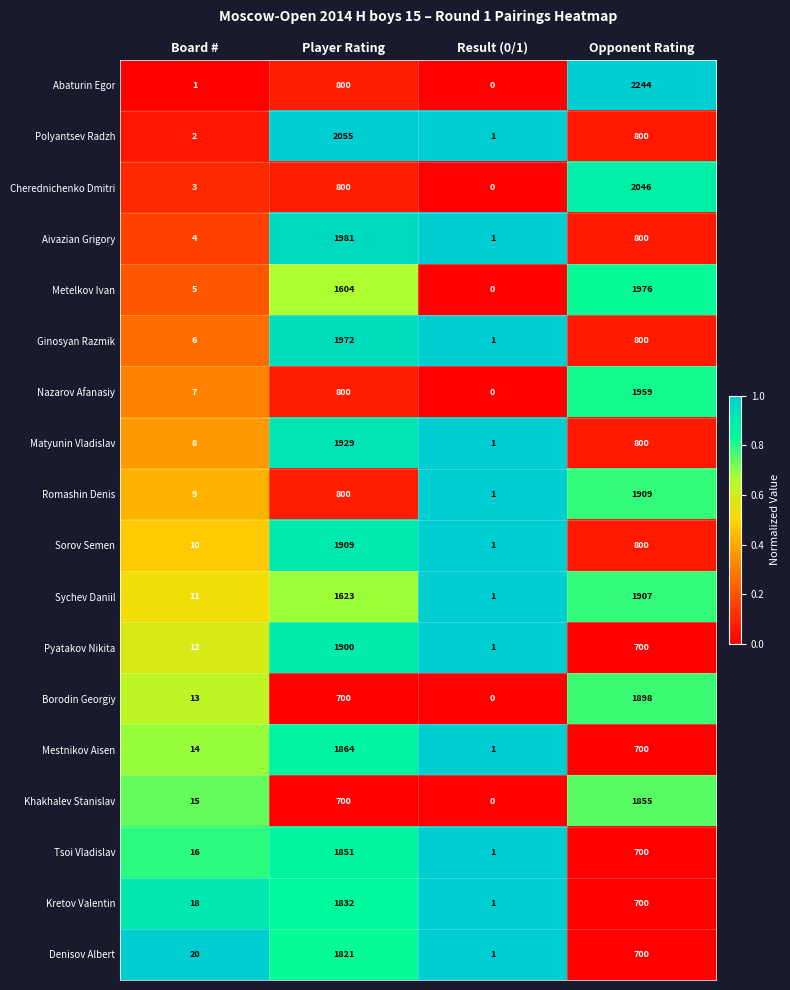

What is the total value across all series at Opponent Rating?

23294